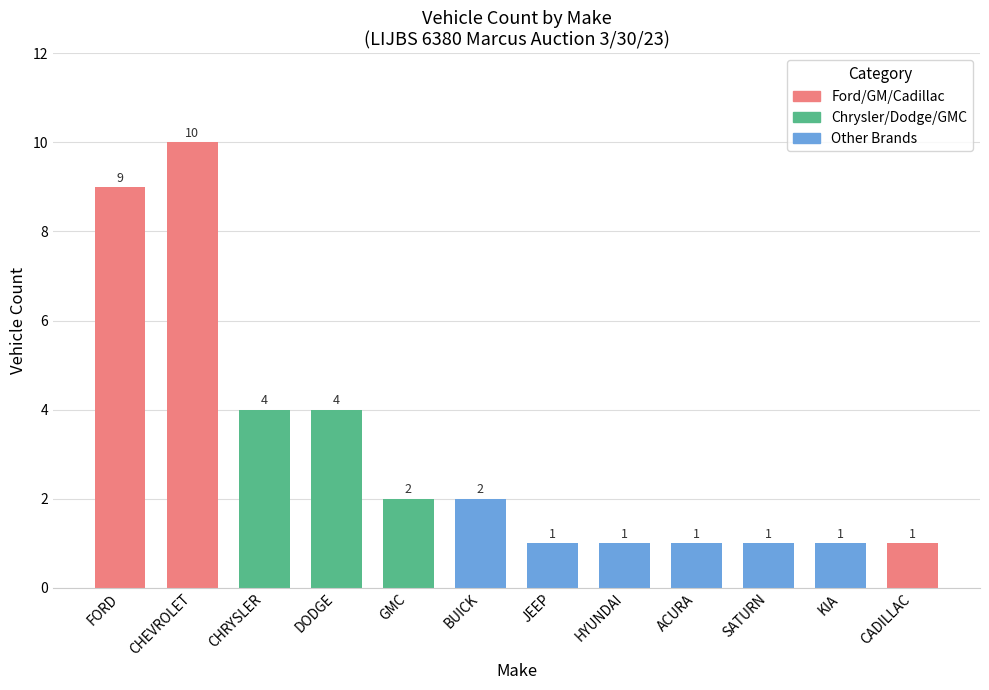

Reading left to right, what are all the values shown in this chart?

9	10	4	4	2	2	1	1	1	1	1	1